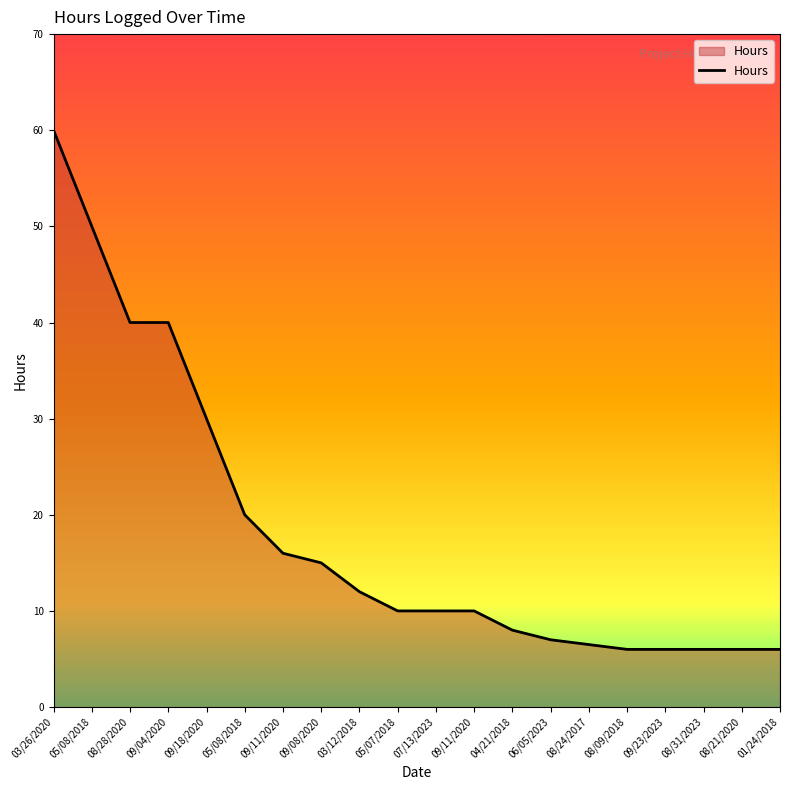

Does the chart have visible grid lines?

No